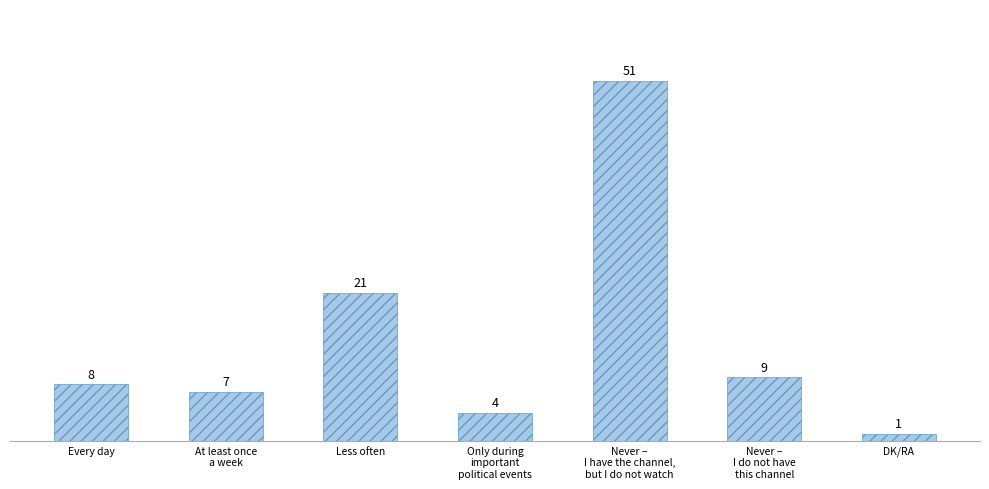

What is the greatest value displayed?

51